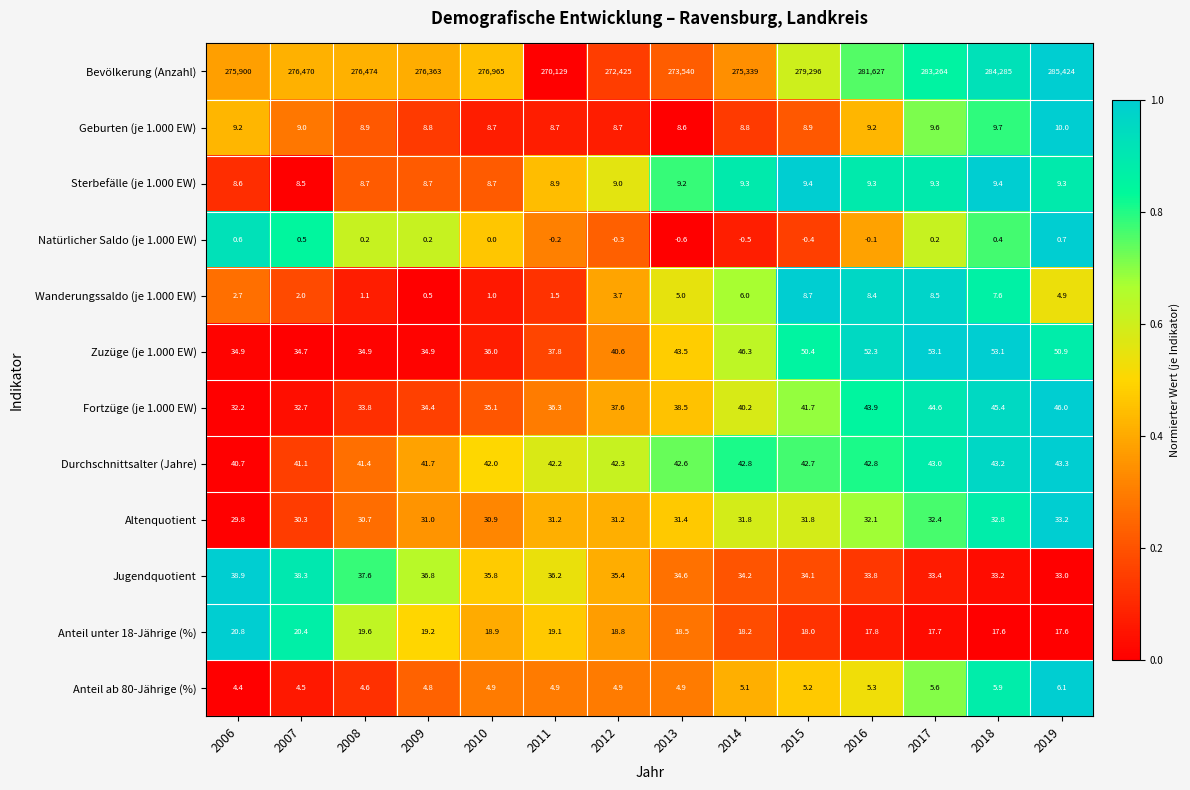

At which category is the sum across all series the highest?

2019